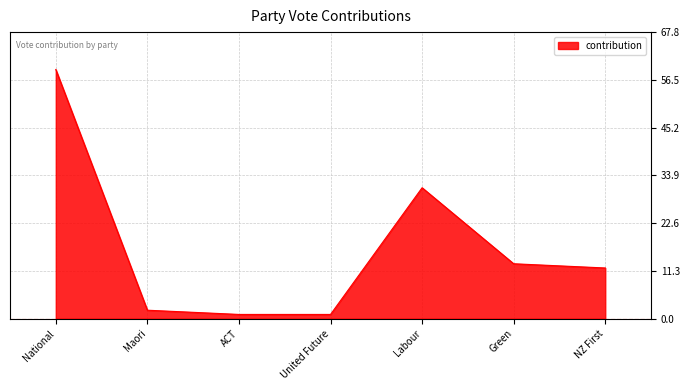

What is the difference between the maximum and minimum values?

58